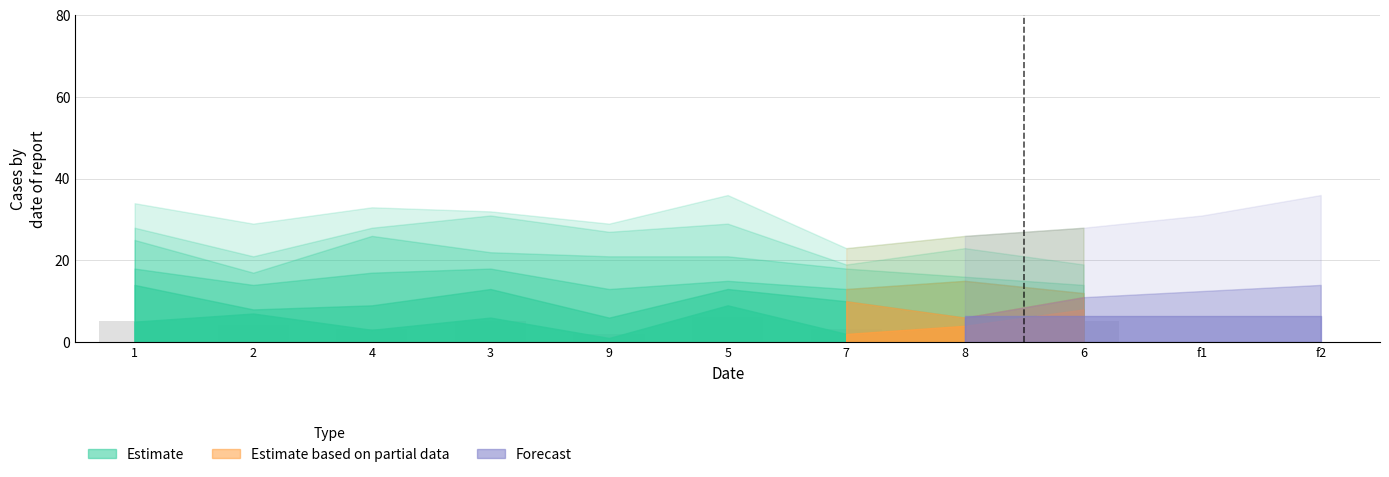

What is the difference between the maximum and minimum values?

4.1